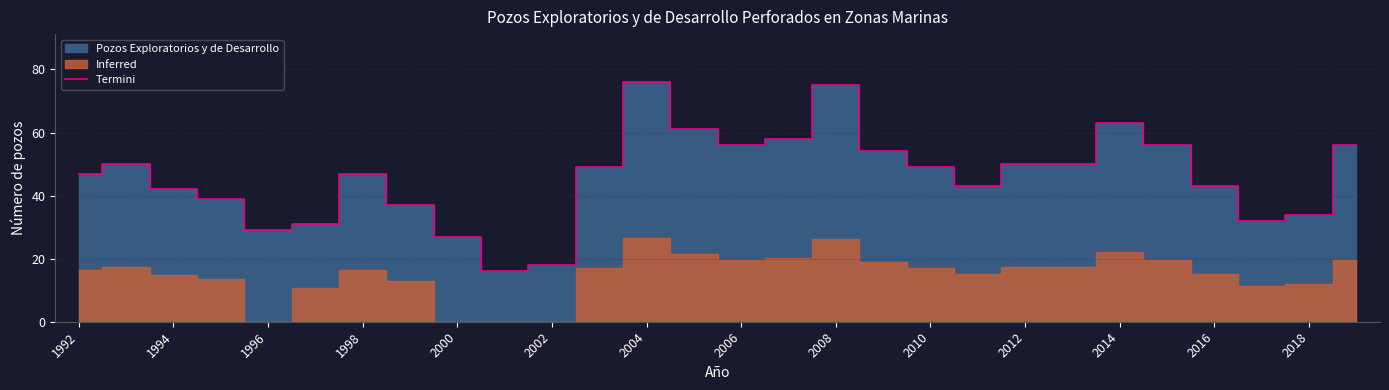

The value at 25 is 49. True or false?

False